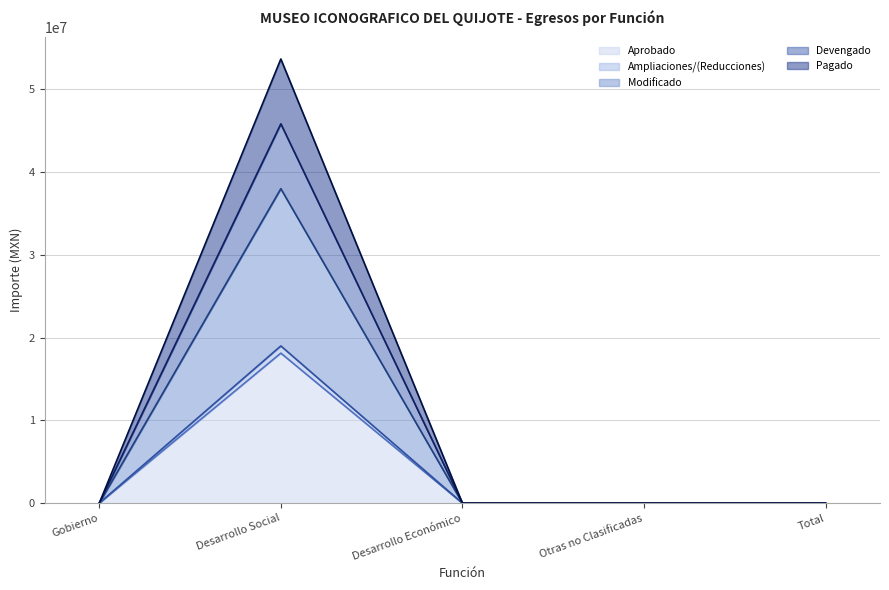

Rank the series at Desarrollo Económico from highest to lowest value.

Aprobado, Ampliaciones/(Reducciones), Modificado, Devengado, Pagado